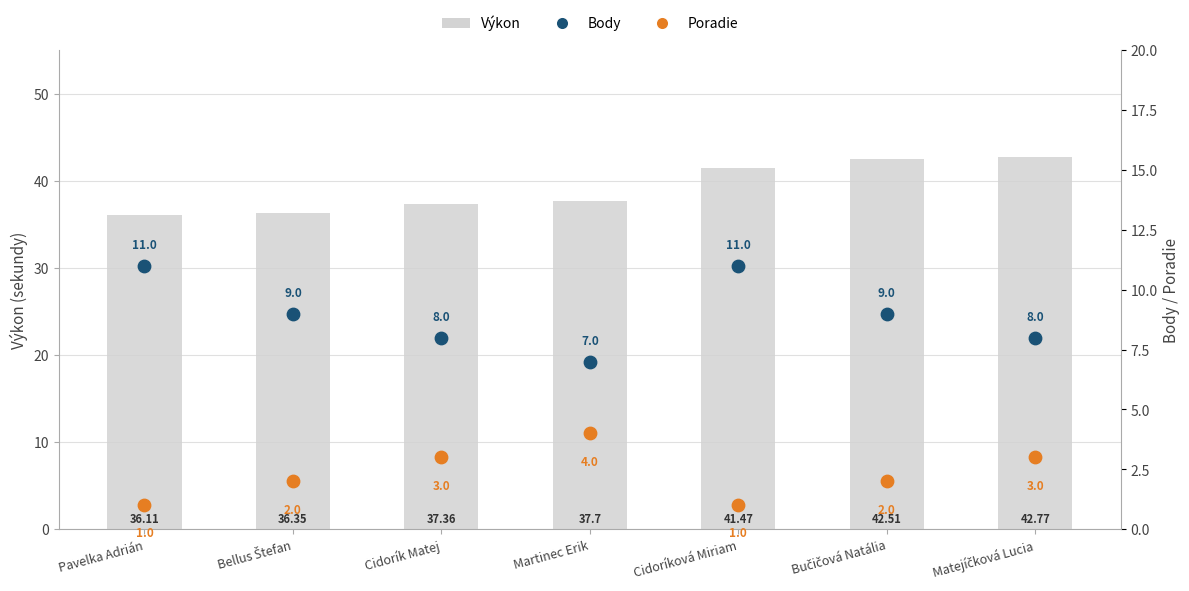

What are all the series names shown in the legend?

Výkon, Body, Poradie